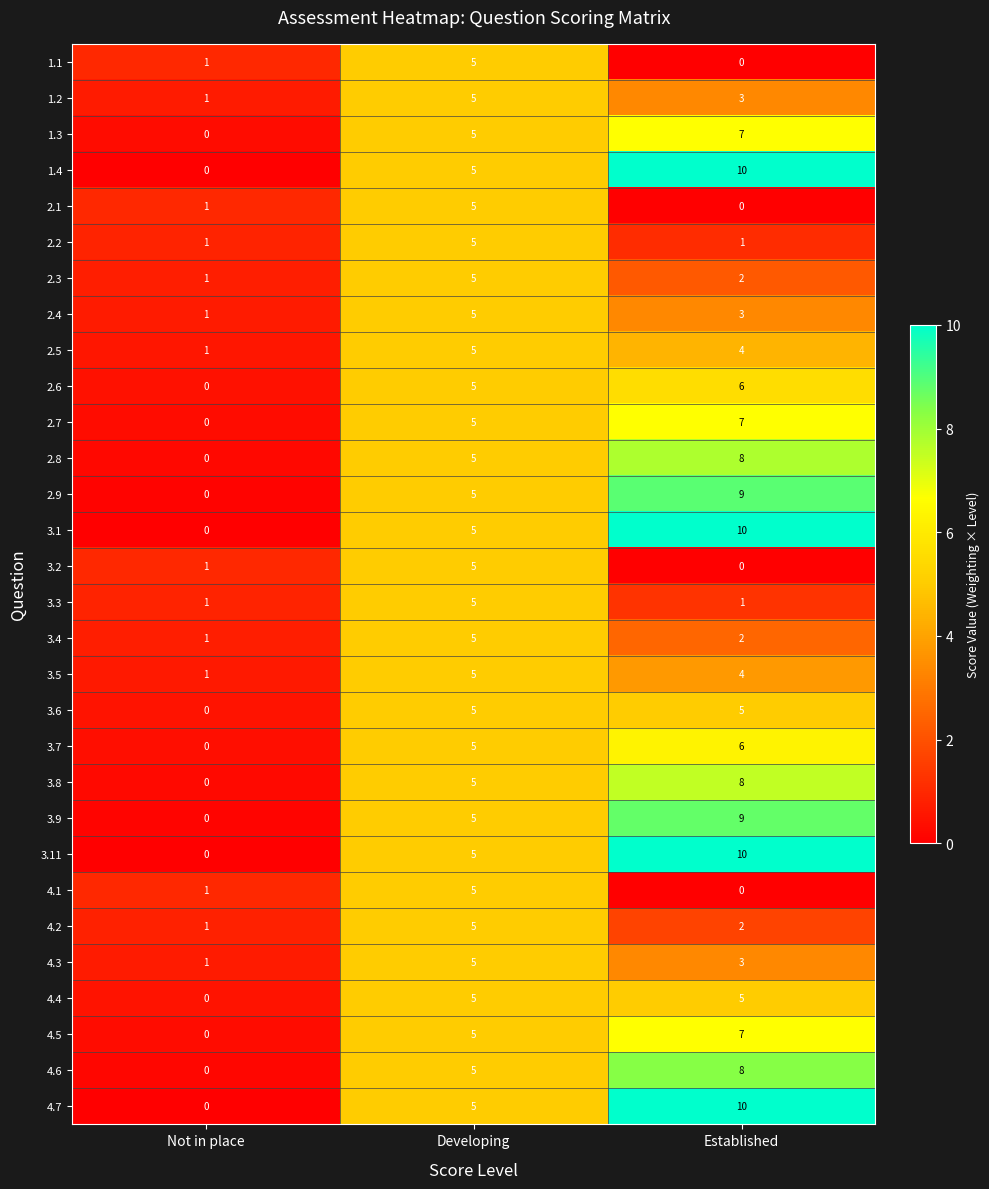

What is the spread (max minus min) of values at Established?

10